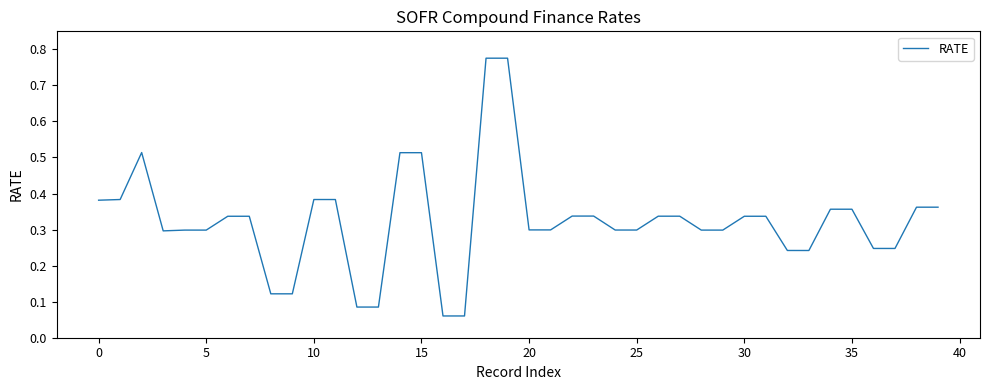

What is the smallest value displayed?

0.1